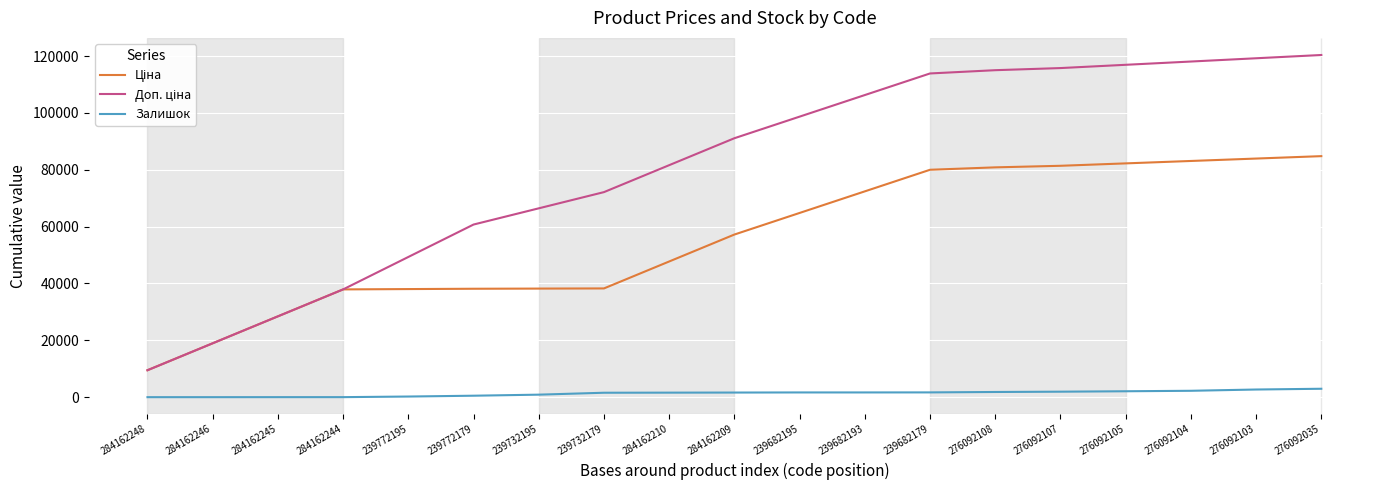

The Залишок series shows 8.0 at 284162245. True or false?

True